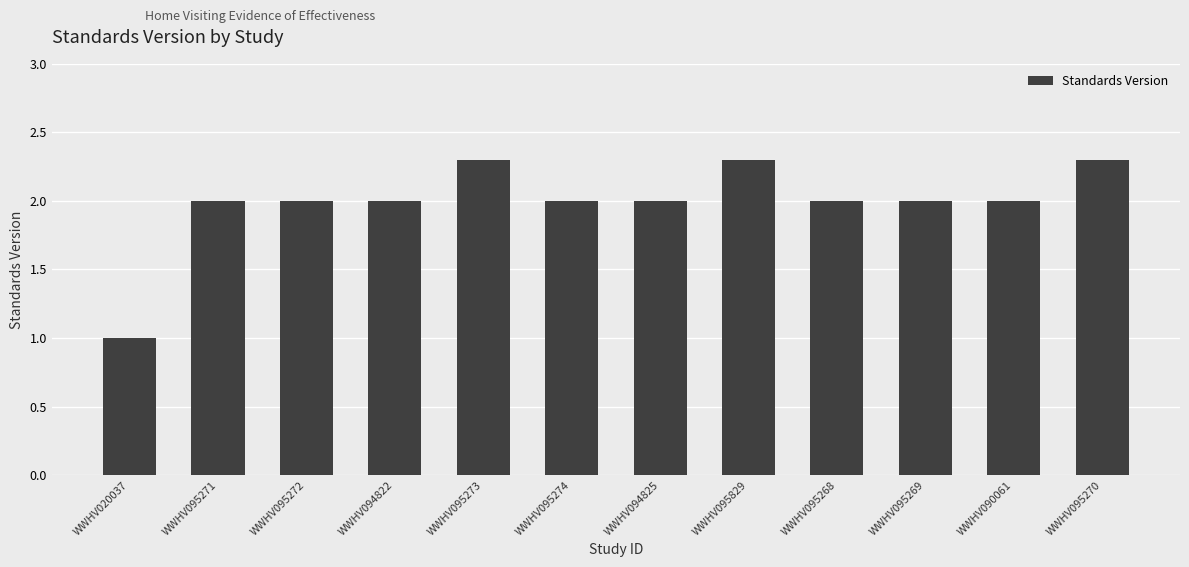

The chart shows a value of 0.7 at WWHV094822. True or false?

False